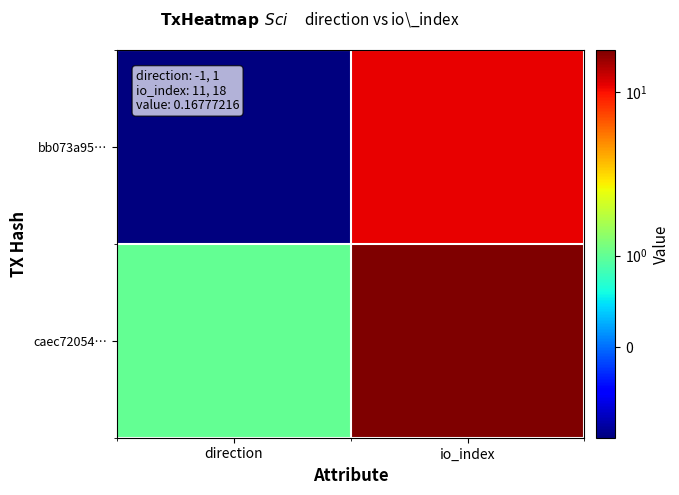

Rank the series by their average value, from lowest to highest.

bb073a95…, caec72054…